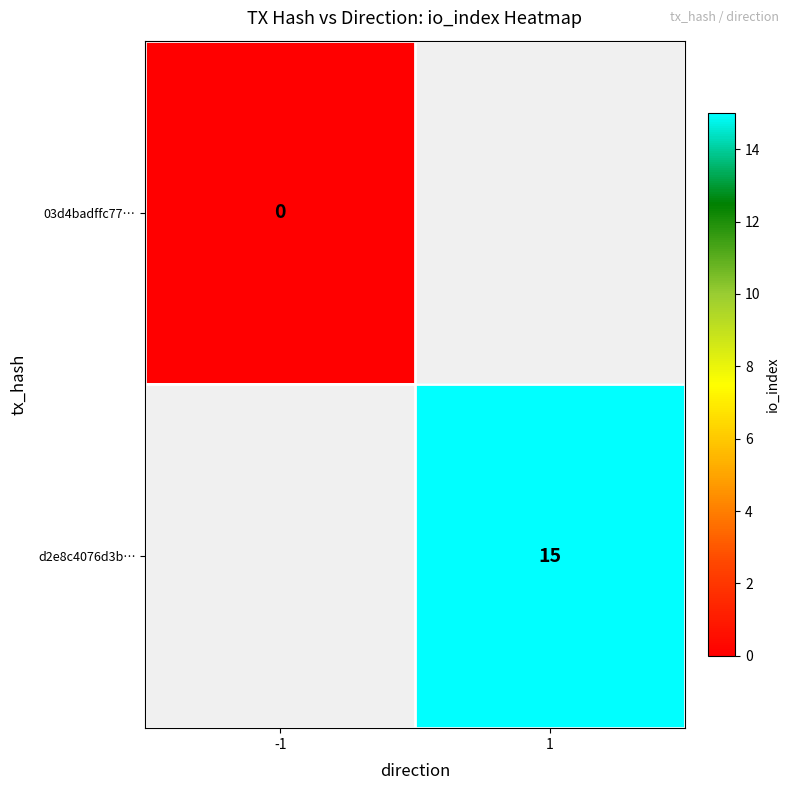

Is the value of d2e8c4076d3b… at 1 greater than the value of 03d4badffc77… at -1?

Yes